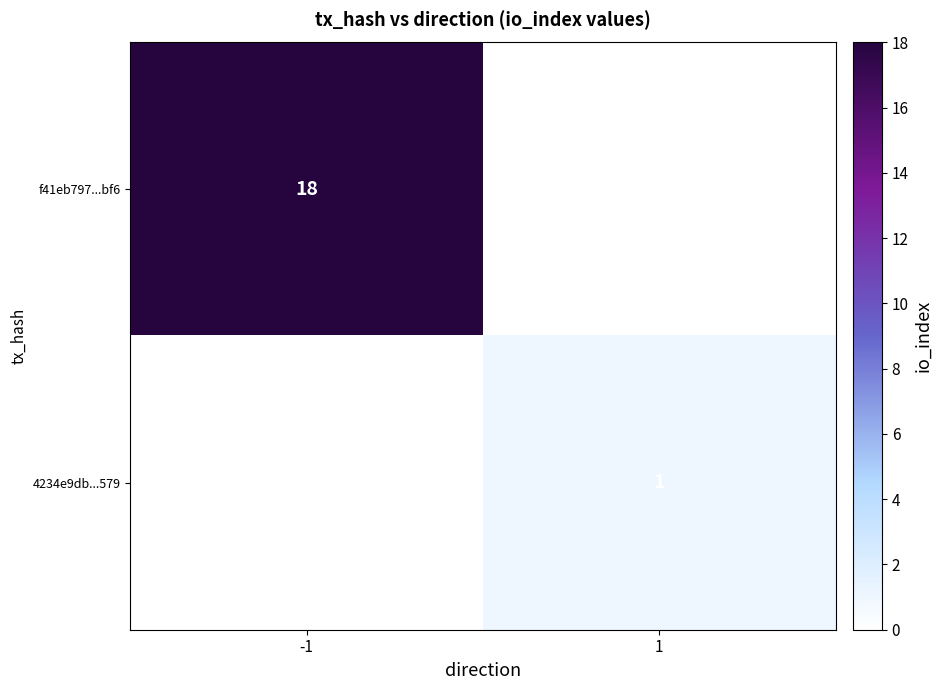

Is it true that f41eb797...bf6 equals 18 at -1?

True